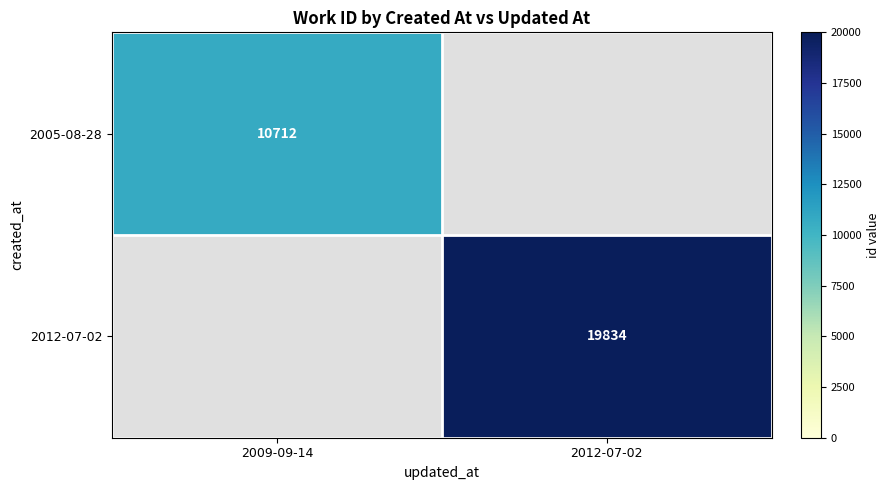

True or false: 2005-08-28 has a value of 10712 at 2009-09-14.

True